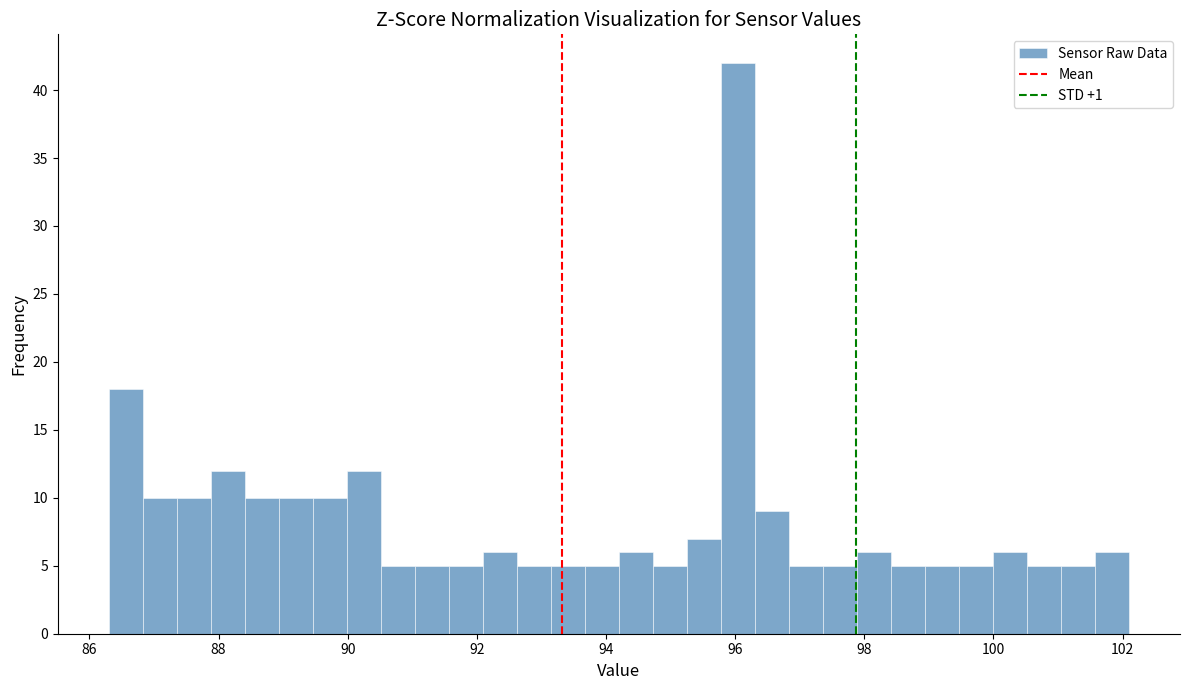

Around what value on the x-axis is the tallest bar? Give the approximate position of its centre, as read against the axis.

96.0